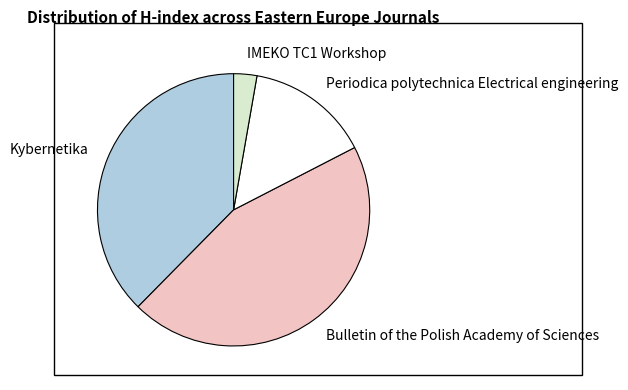

Does Kybernetika account for over 50% of the chart?

No